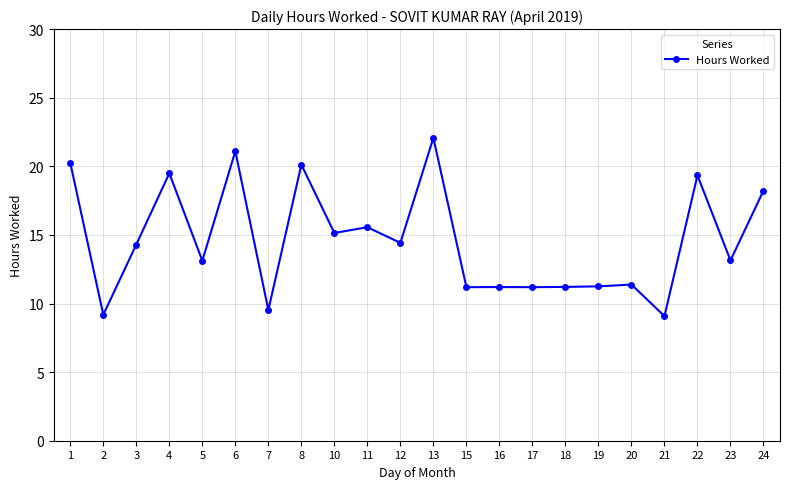

What is the change in value from 20 to 21?

-2.3